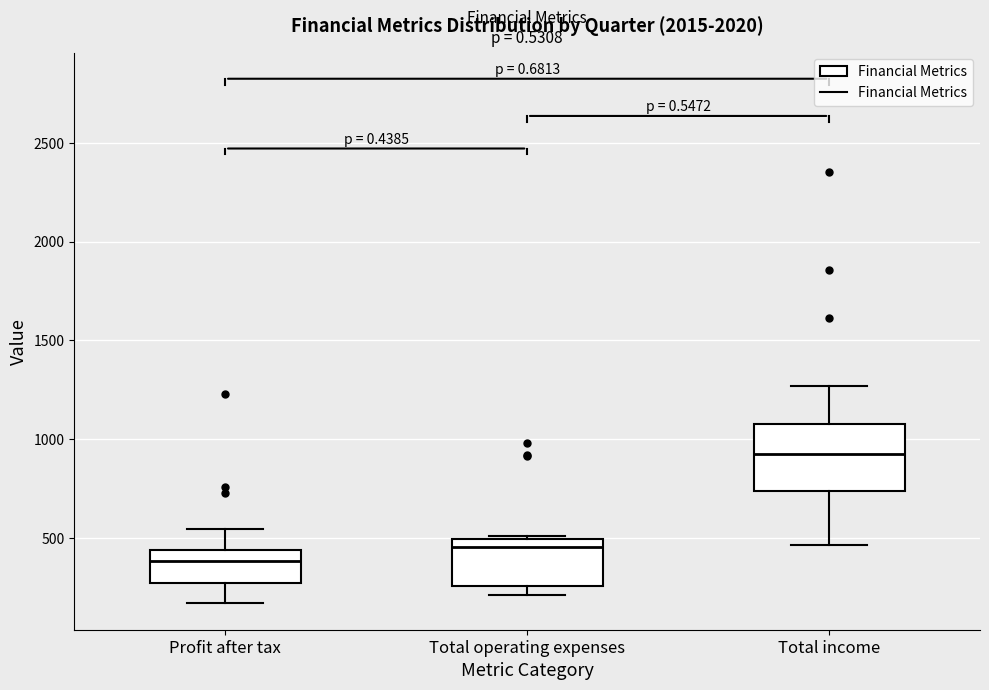

Reading left to right, read every box against the y-axis: the position of its median line, the range the box covers, and the ends of its whiskers. The values are not printed on the chart, so give them approximately, as read against the axis.

Profit after tax: median 400, box 250 to 450, whiskers 150 to 550
Total operating expenses: median 450, box 250 to 500, whiskers 200 to 500 (just above the box's upper edge)
Total income: median 950, box 750 to 1100, whiskers 450 to 1250